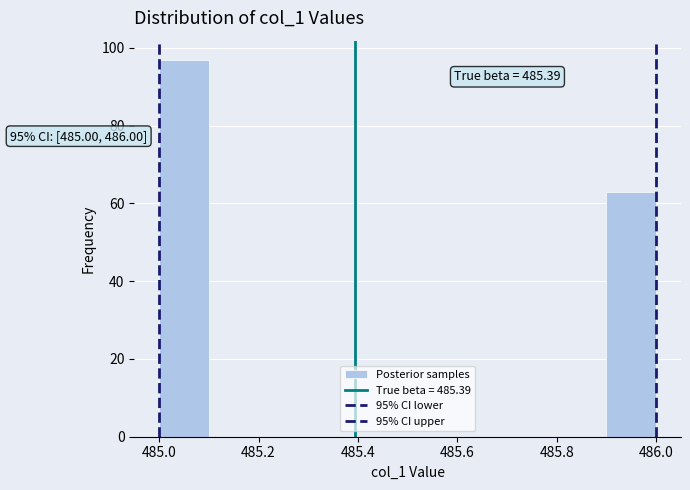

Over which range of the x-axis is the bar tallest?

485.0 to 485.1